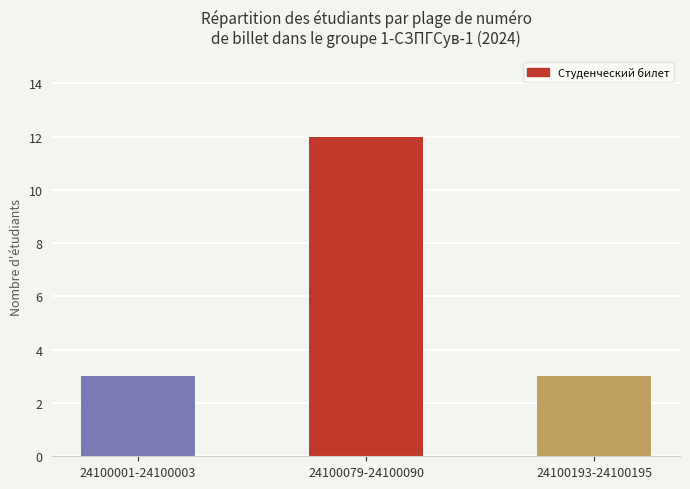

Reading left to right, what are all the values shown in this chart?

3	12	3